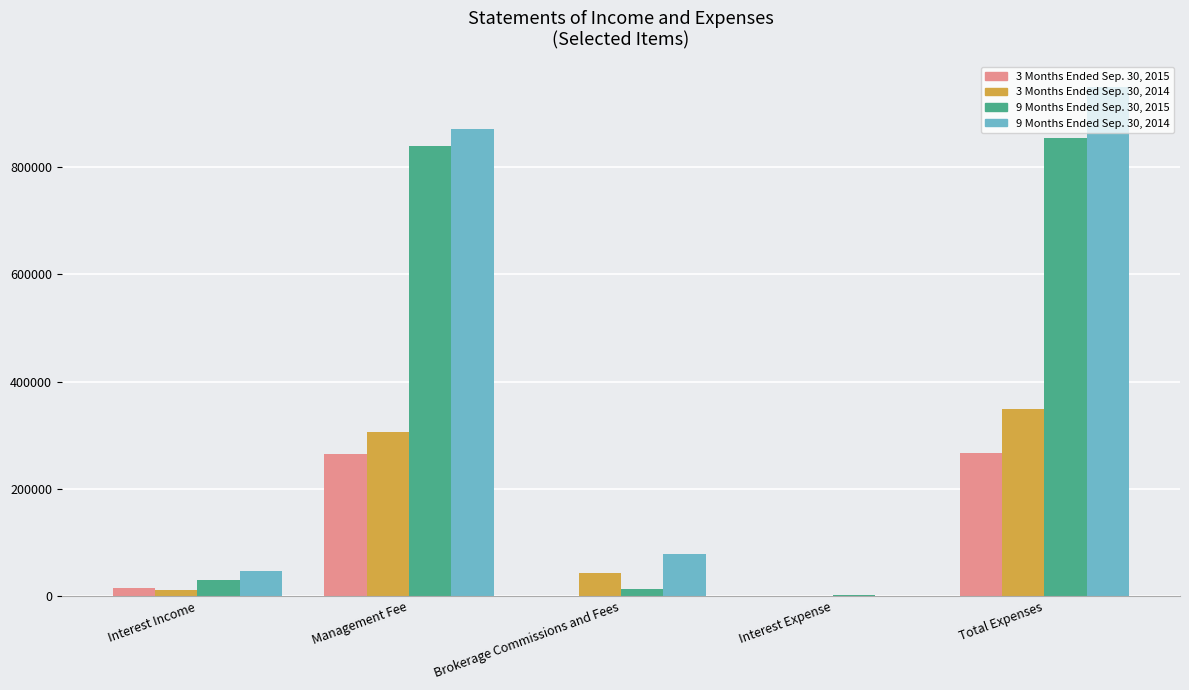

Which series has the largest total across all categories?

9 Months Ended Sep. 30, 2014